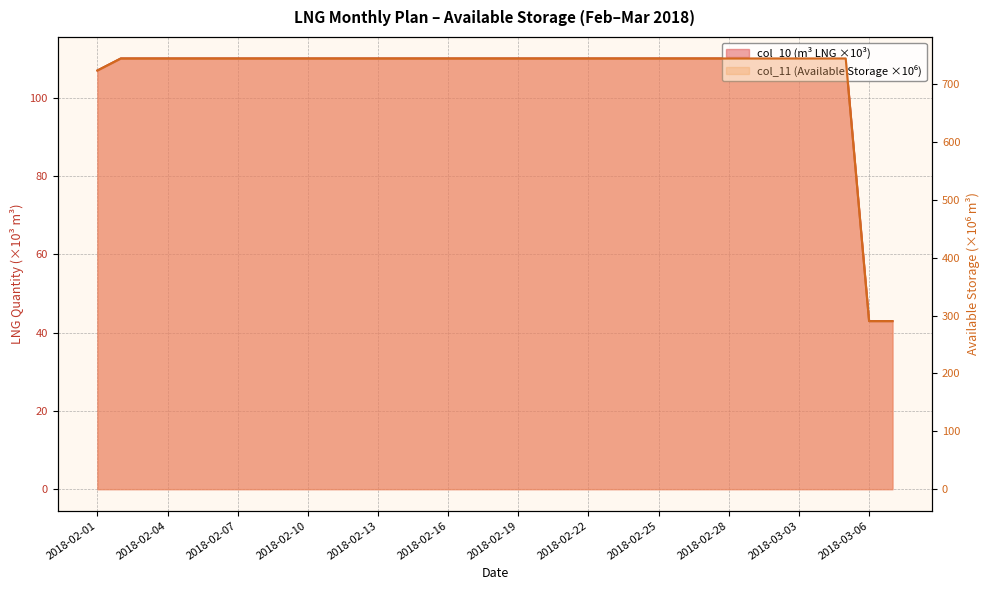

Which has a higher value, 2018-02-25 or 2018-02-16?

2018-02-25